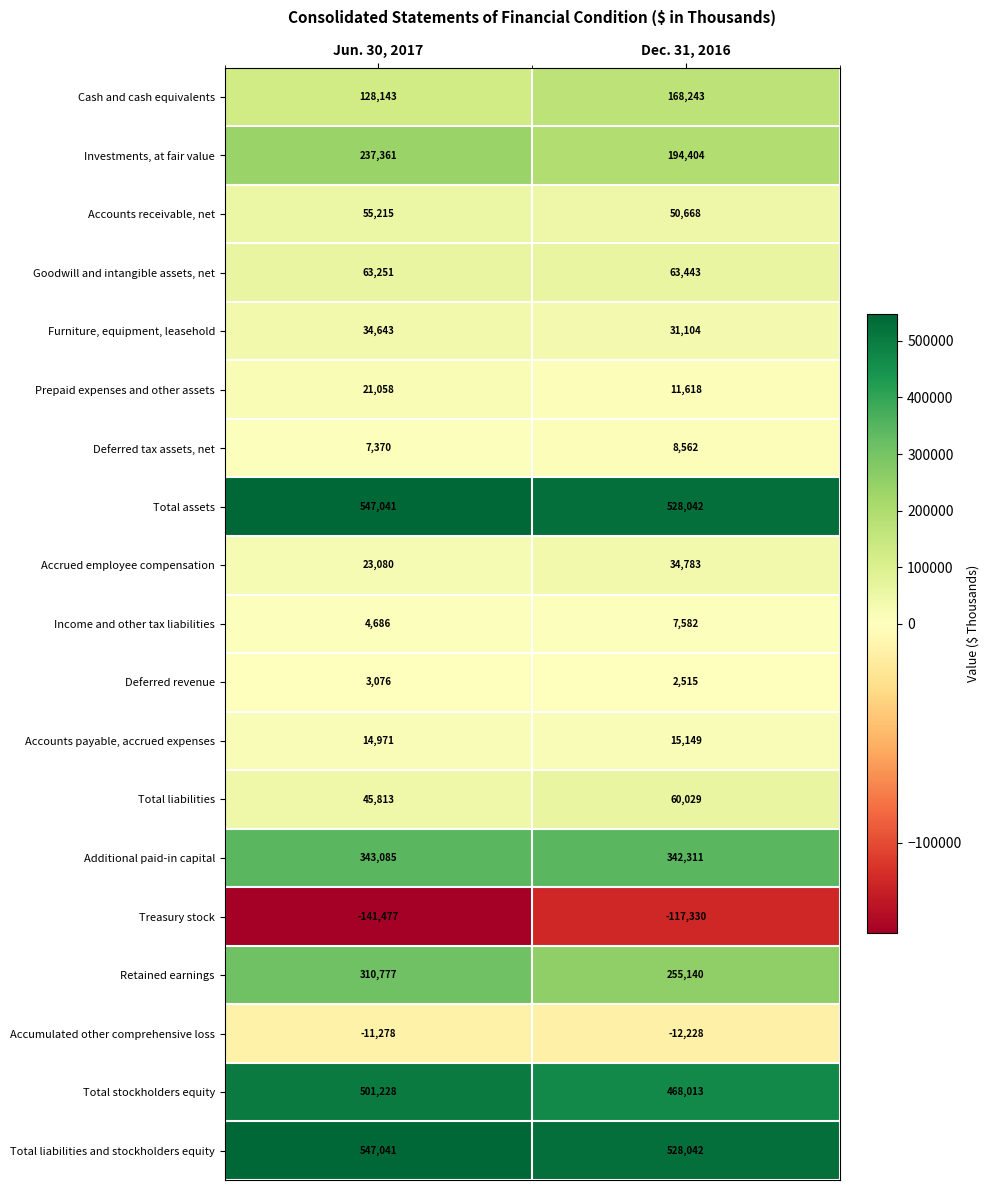

What is the difference between the Furniture, equipment, leasehold values at Dec. 31, 2016 and Jun. 30, 2017?

3539